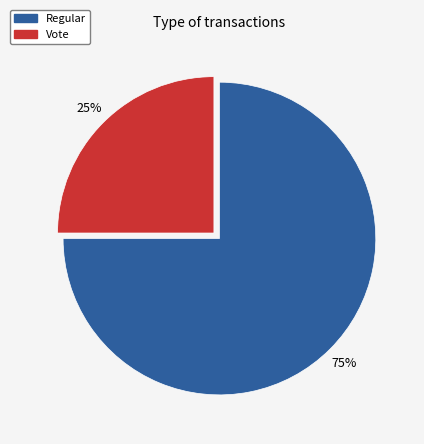

Which category has the biggest portion of the pie?

Regular